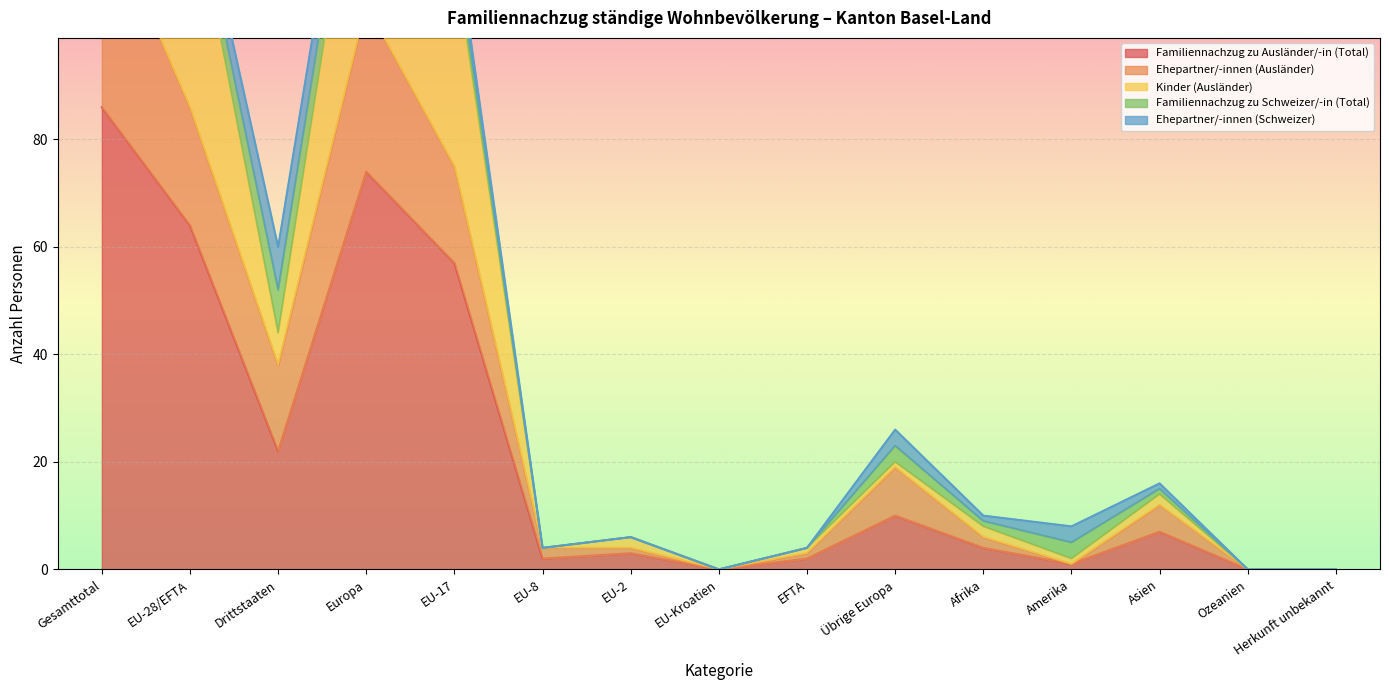

Is it true that Familiennachzug zu Ausländer/-in (Total) equals 86 at Gesamttotal?

True